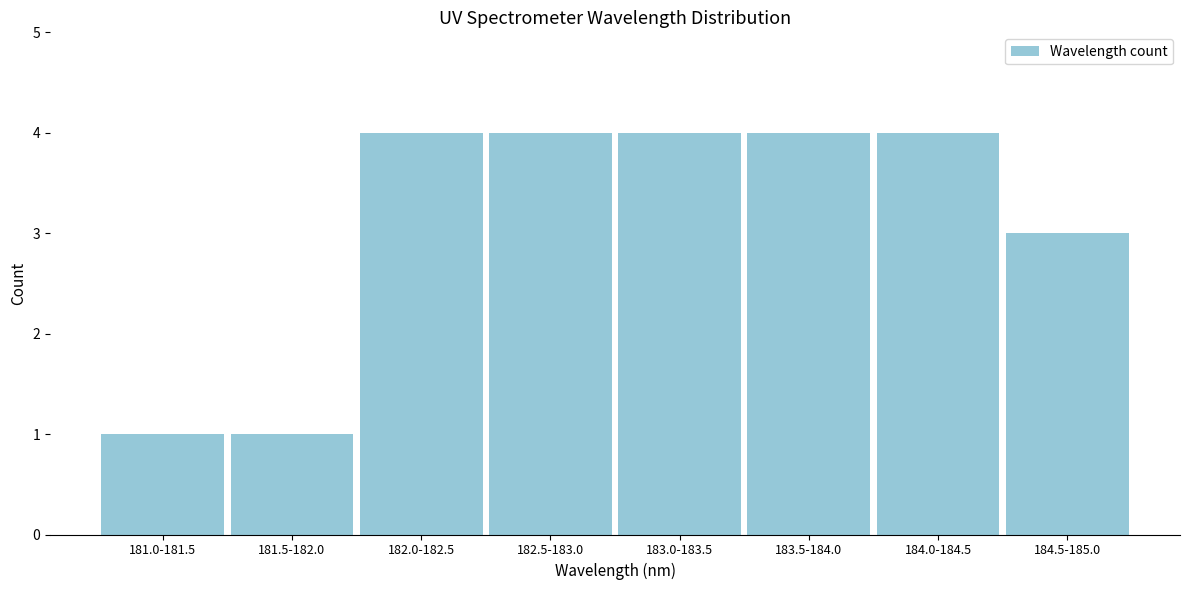

Reading left to right, transcribe all the data shown in this chart.

1	1	4	4	4	4	4	3